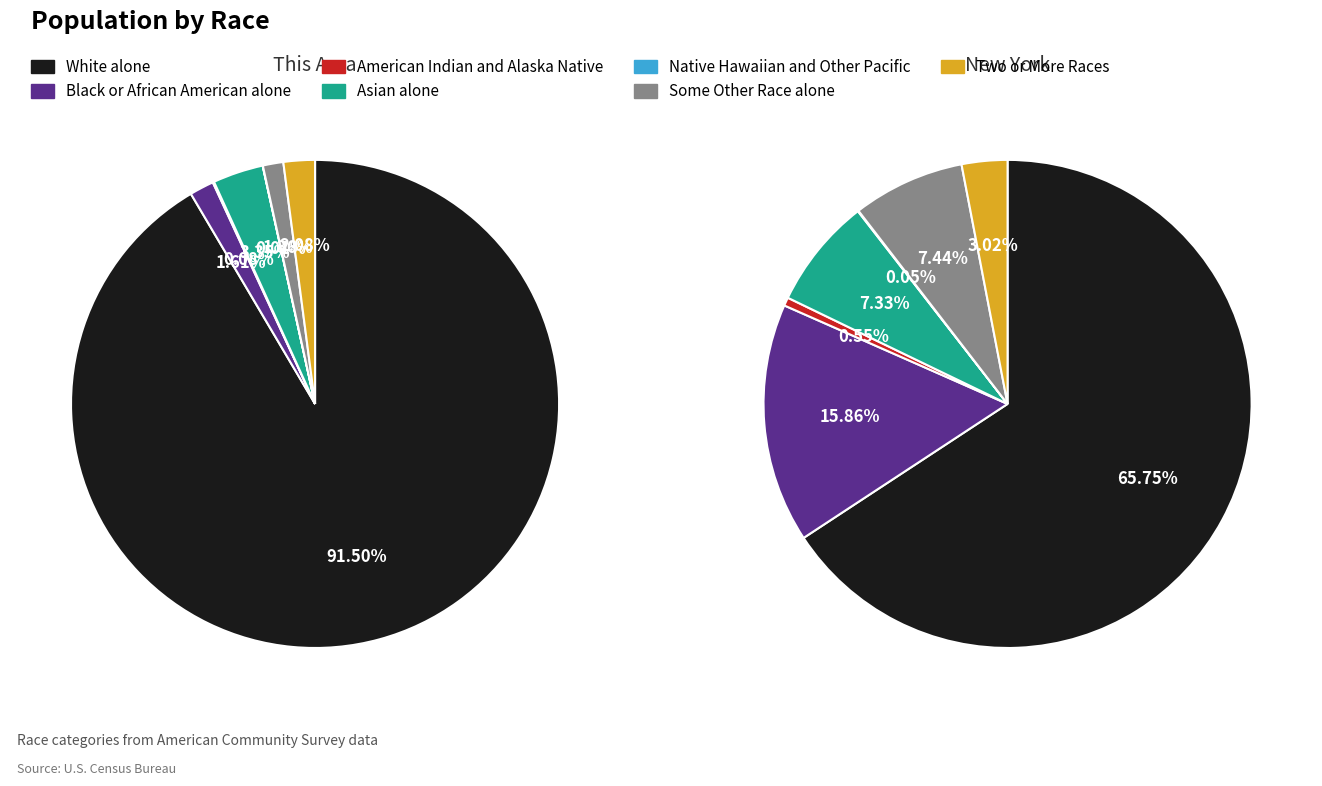

How many slices are in this pie chart?

7